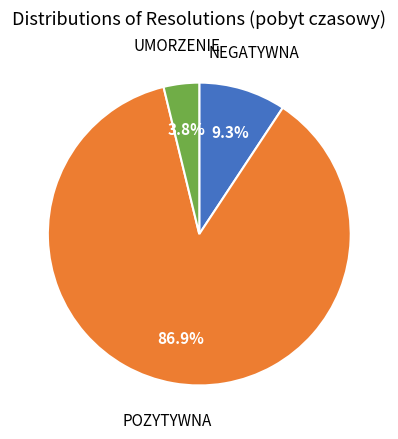

What is the largest slice in the pie chart?

POZYTYWNA